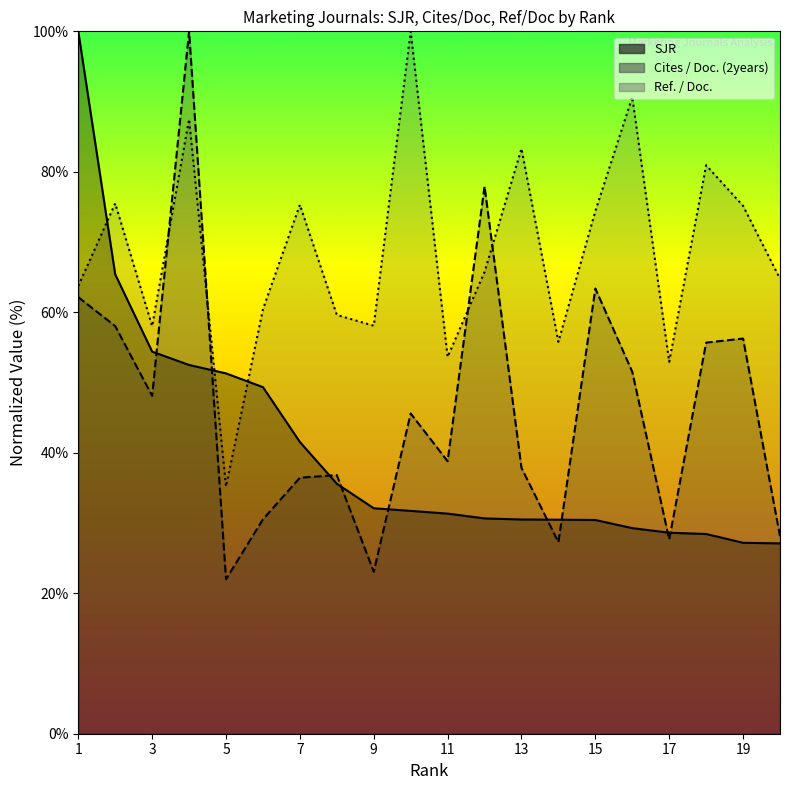

Reading left to right, list all the values displayed in this chart.

SJR: 100.0	65.4	54.4	52.5	51.3	49.3	41.5	35.6	32.1	31.7	31.3	30.7	30.5	30.5	30.4	29.3	28.6	28.4	27.2	27.1
Cites / Doc. (2years): 62.1	58.0	48.1	100.0	22.0	30.5	36.4	36.8	23.1	45.6	38.8	77.9	37.9	27.3	63.4	51.5	27.7	55.7	56.3	28.1
Ref. / Doc.: 63.7	75.5	58.0	87.5	35.2	60.4	75.3	59.6	58.1	100.0	53.6	65.7	83.3	55.8	74.4	90.6	52.9	80.9	75.2	64.8